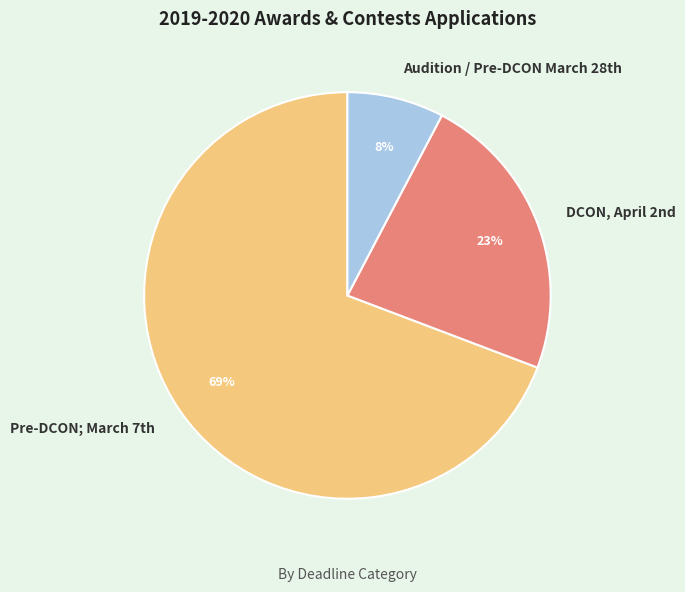

What is the majority slice?

Pre-DCON; March 7th